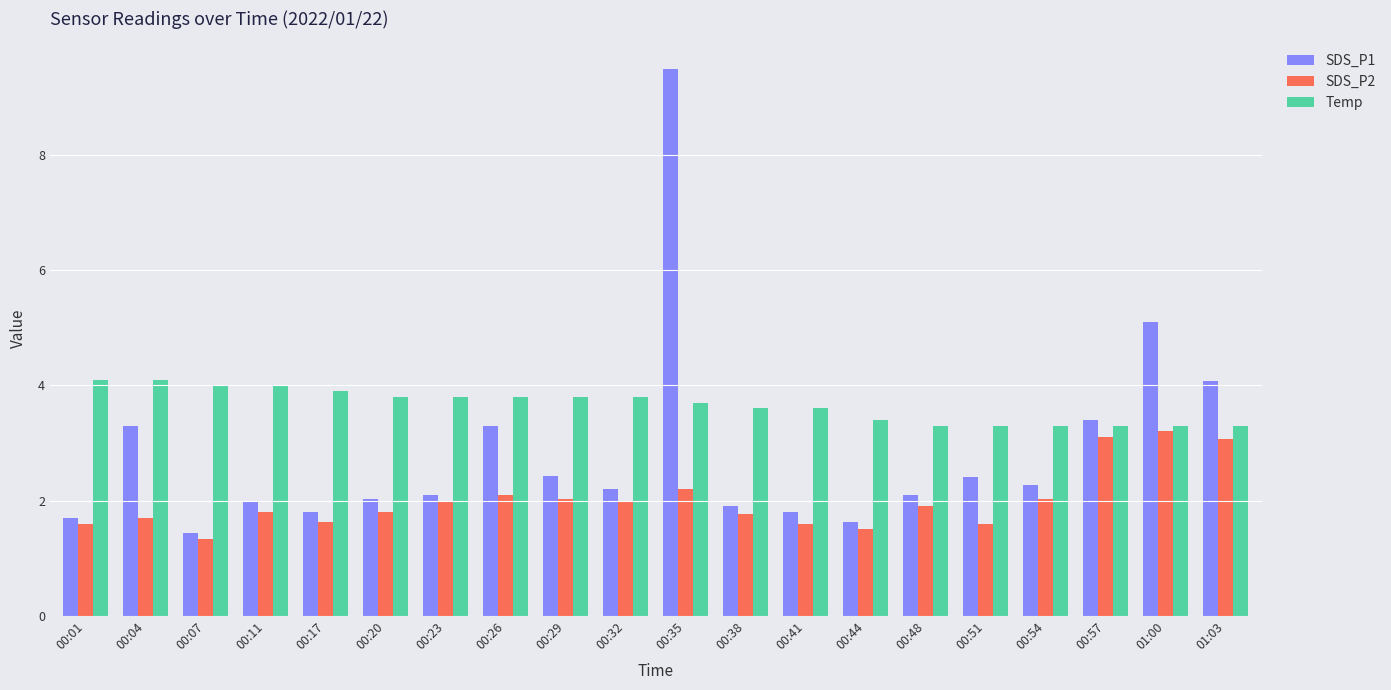

What are all the series names shown in the legend?

SDS_P1, SDS_P2, Temp